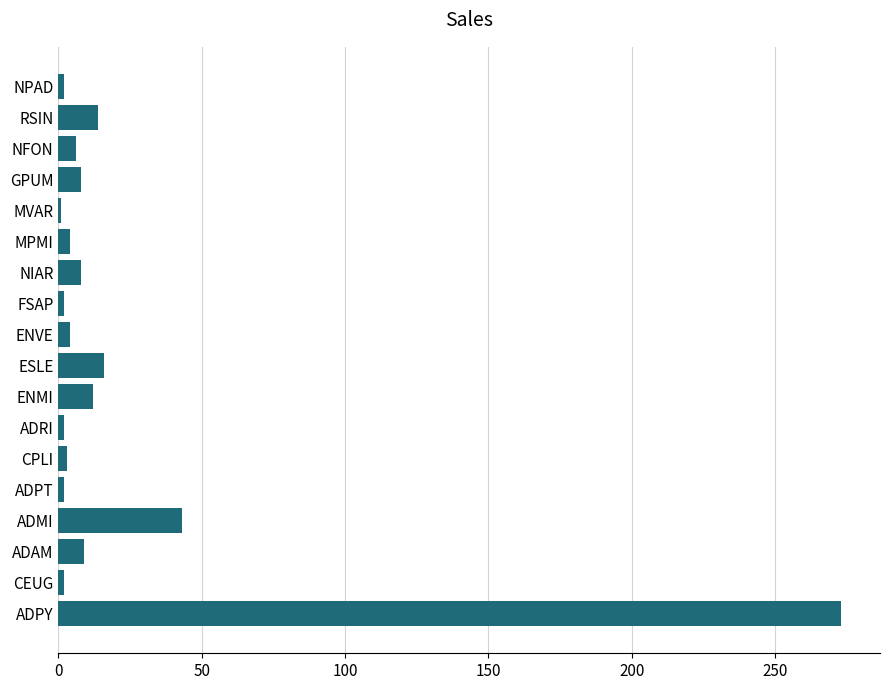

Approximately how many times larger is the value at ESLE compared to ADMI?

0.4